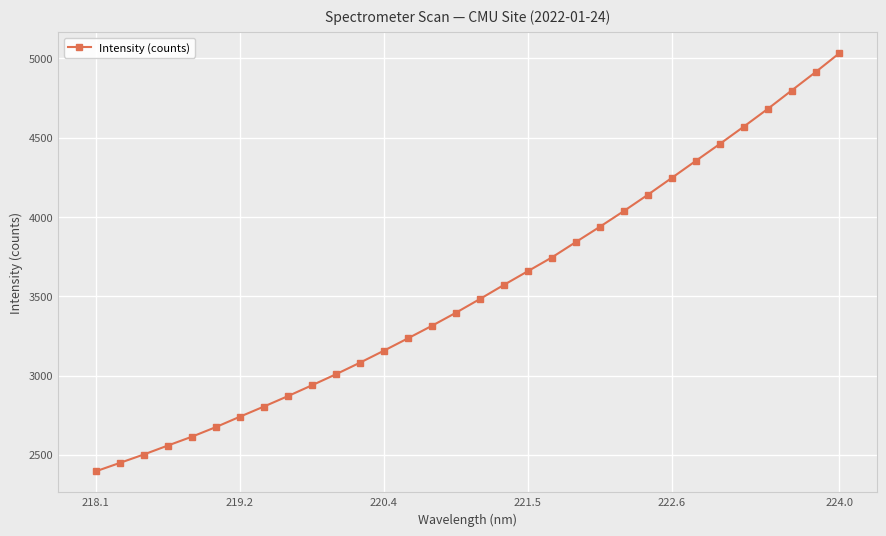

How many data points are above 3481?

16